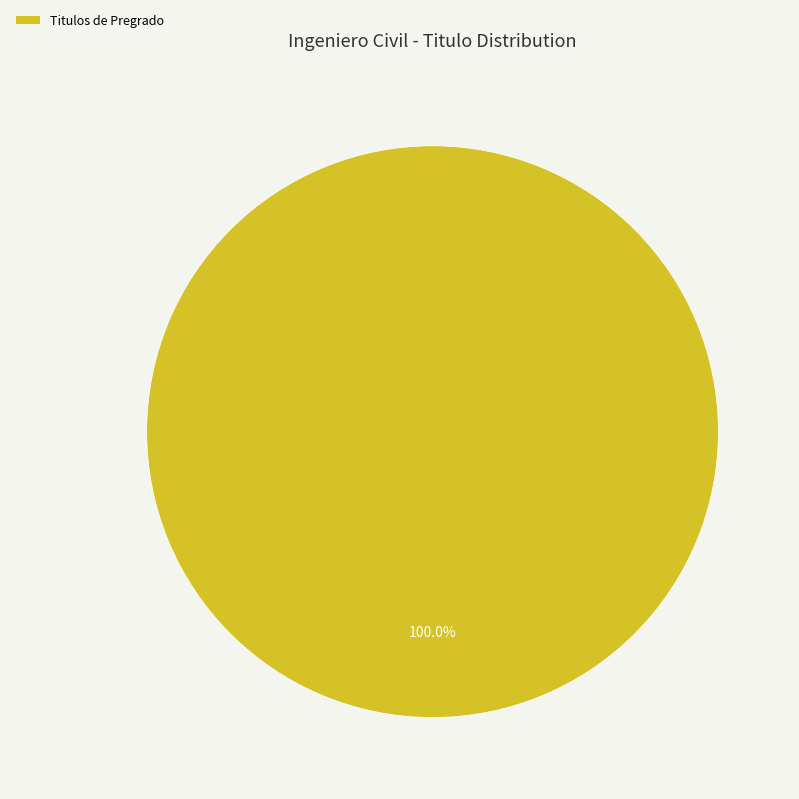

Rank the categories by value from lowest to highest.

Titulos de Pregrado